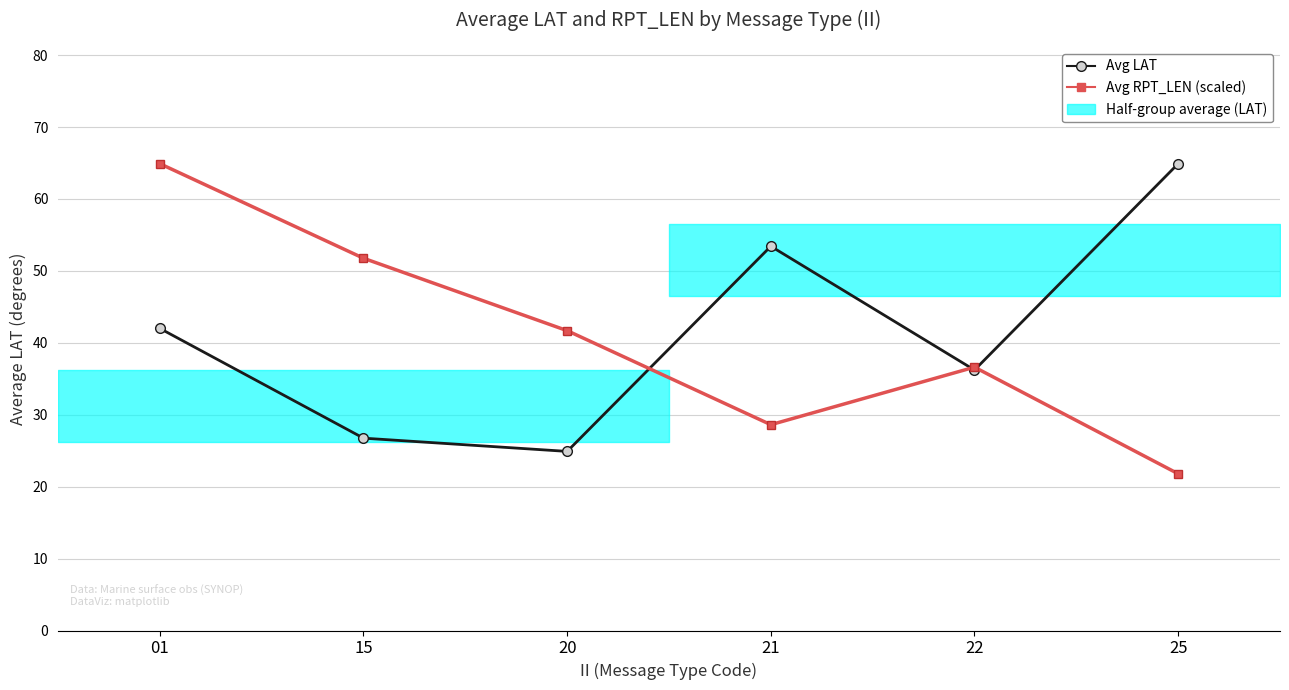

How many intersections are there between Avg RPT_LEN (scaled) and Avg LAT?

3